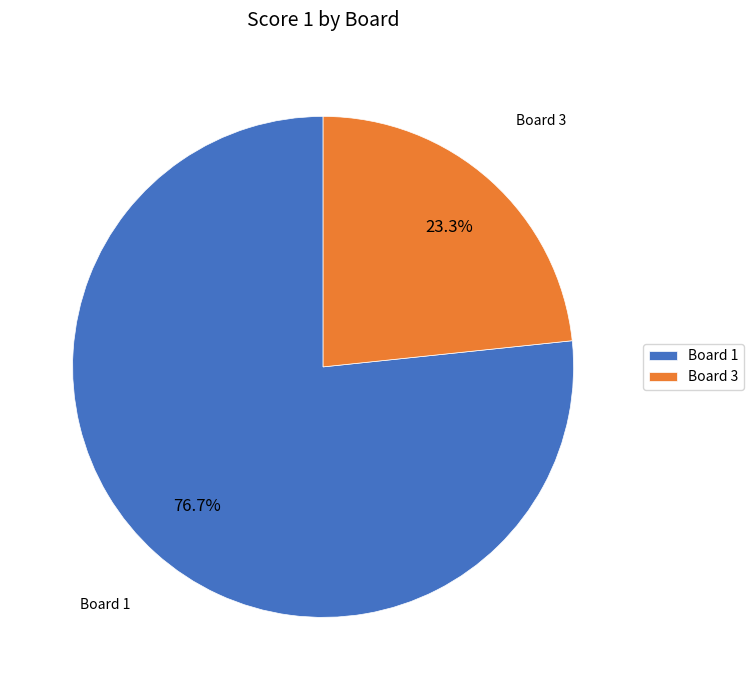

Which has a higher value, Board 3 or Board 1?

Board 1